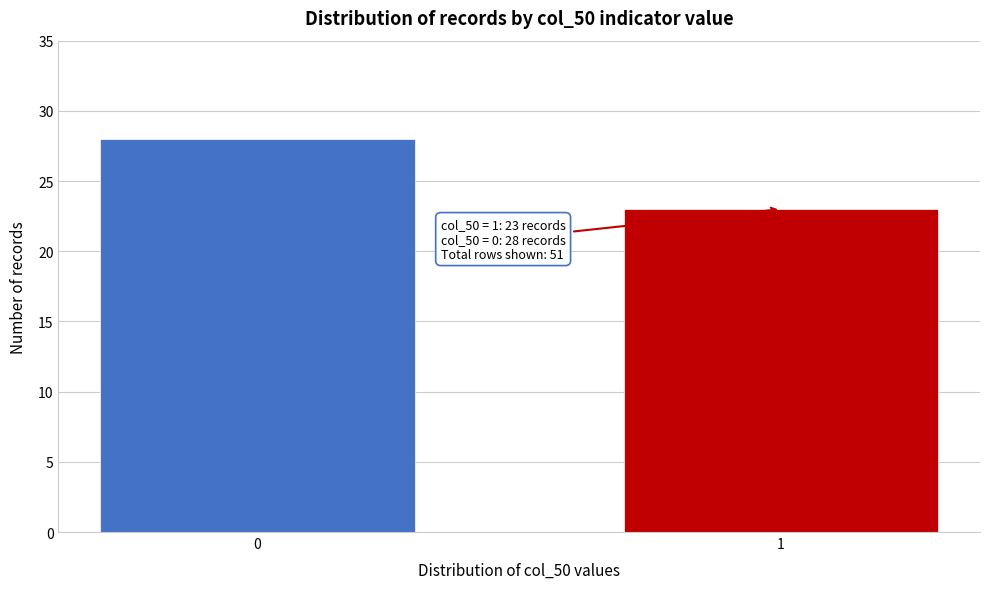

Reading left to right, what are all the values shown in this chart?

0=28	1=23